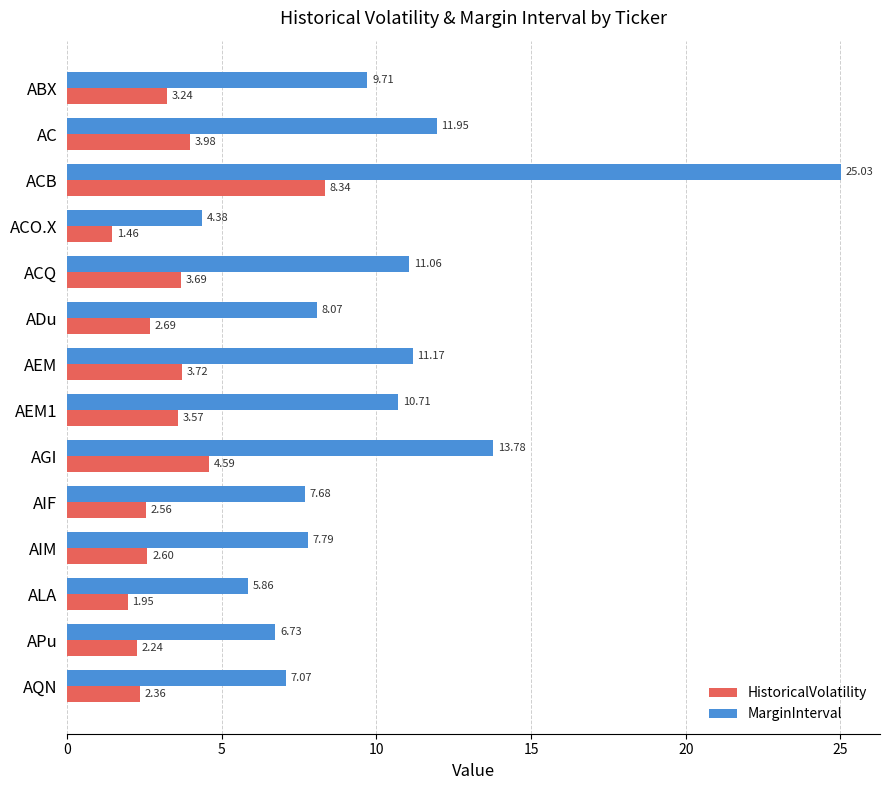

At which category is the sum across all series the highest?

ACB